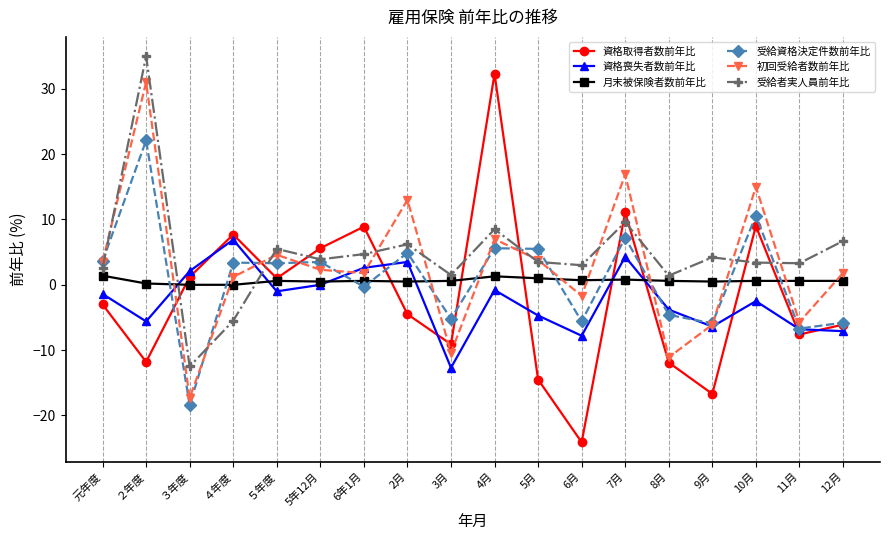

Is the value of 受給者実人員前年比 at 12月 greater than the value of 資格取得者数前年比 at 6月?

Yes